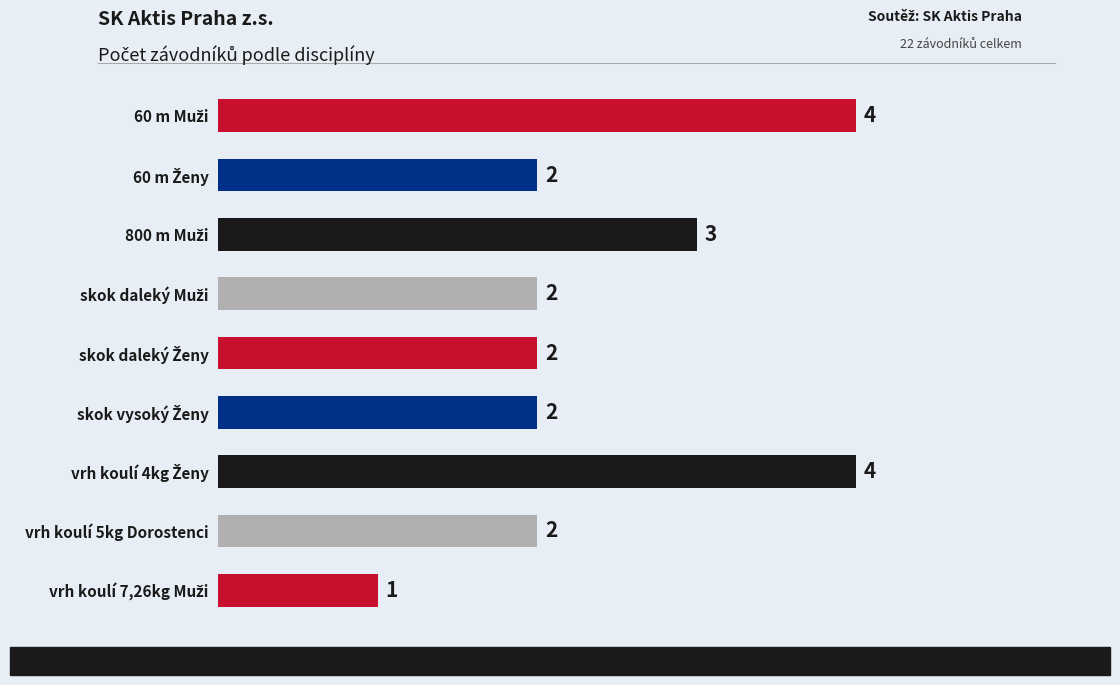

Count the values in the range 2 to 3.

6